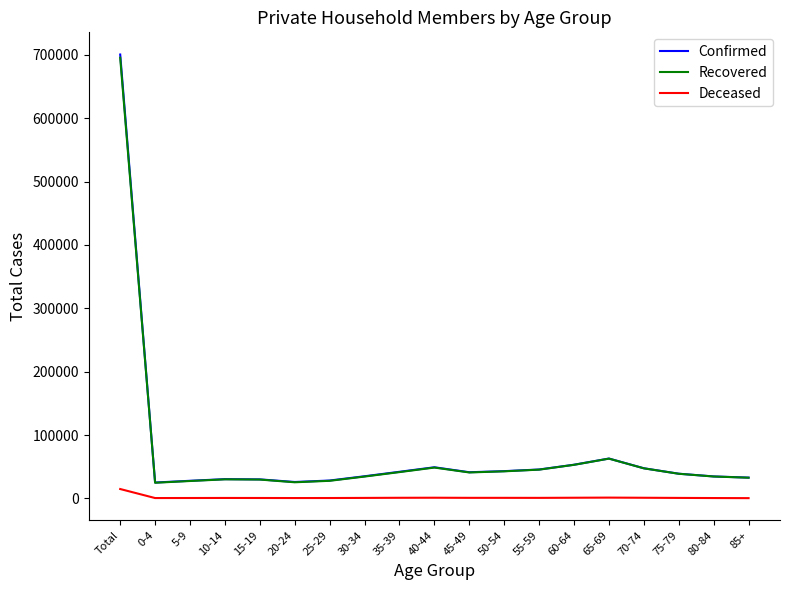

At which category is the sum across all series the highest?

Total